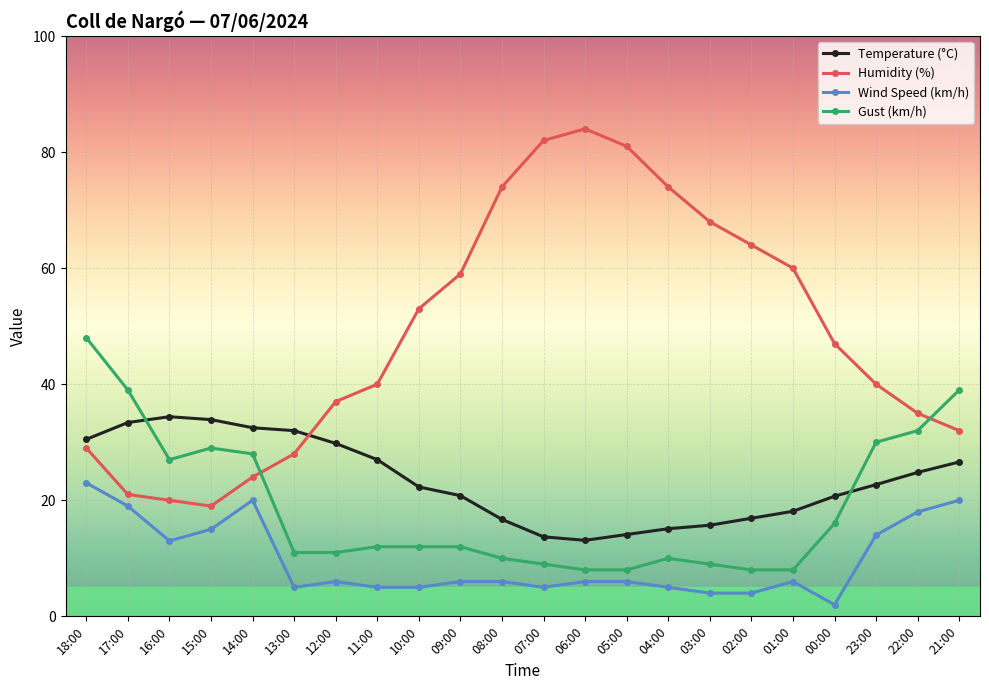

True or false: Wind Speed (km/h) and Humidity (%) cross at least once.

False